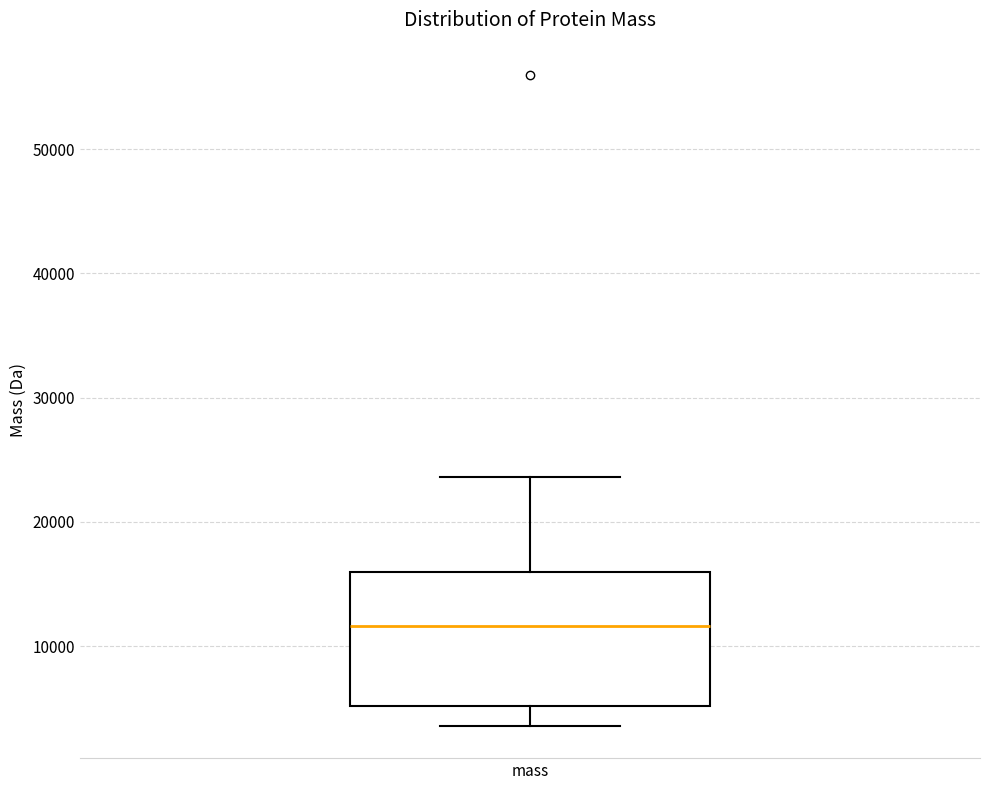

Read this box plot against the y-axis: the position of the median line, the range covered by the box, and the ends of both whiskers. The values are not printed on the chart, so give them approximately, as read against the axis.

median 12000, box 5000 to 16000, whiskers 4000 to 24000